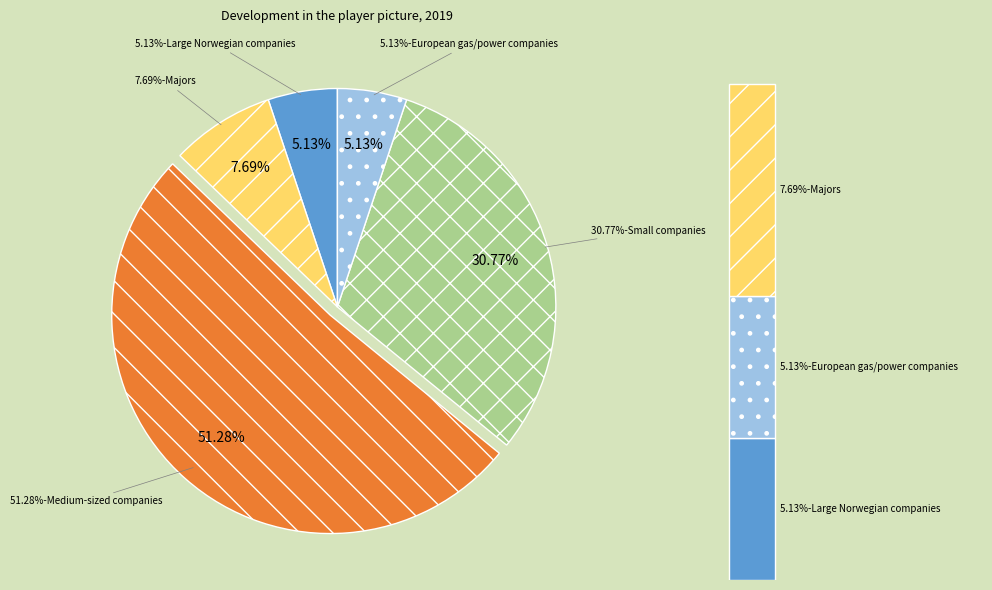

What is the largest slice in the pie chart?

Medium-sized companies